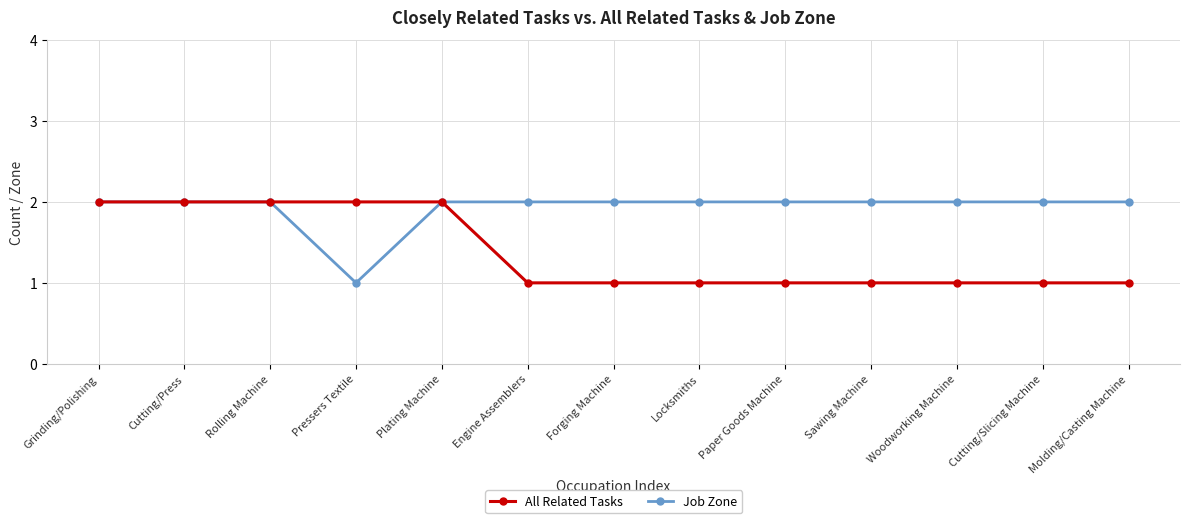

Rank the series at Locksmiths from lowest to highest value.

All Related Tasks, Job Zone